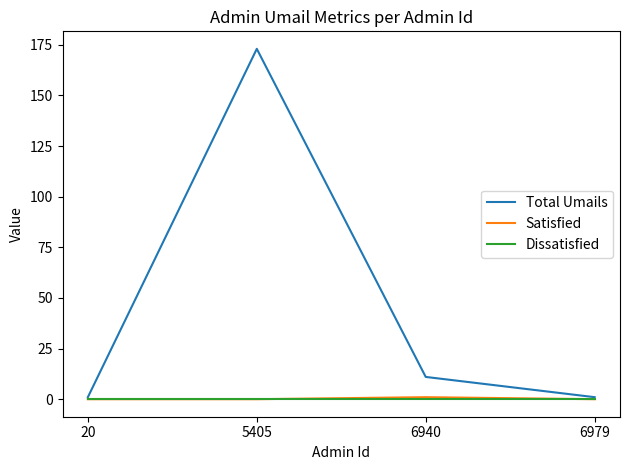

True or false: Satisfied has more than 1 interior local peaks.

False